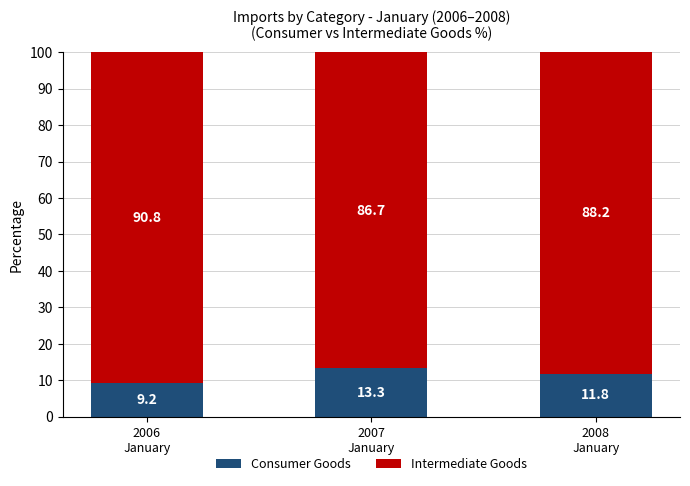

What is the average value of the Consumer Goods series?

11.4